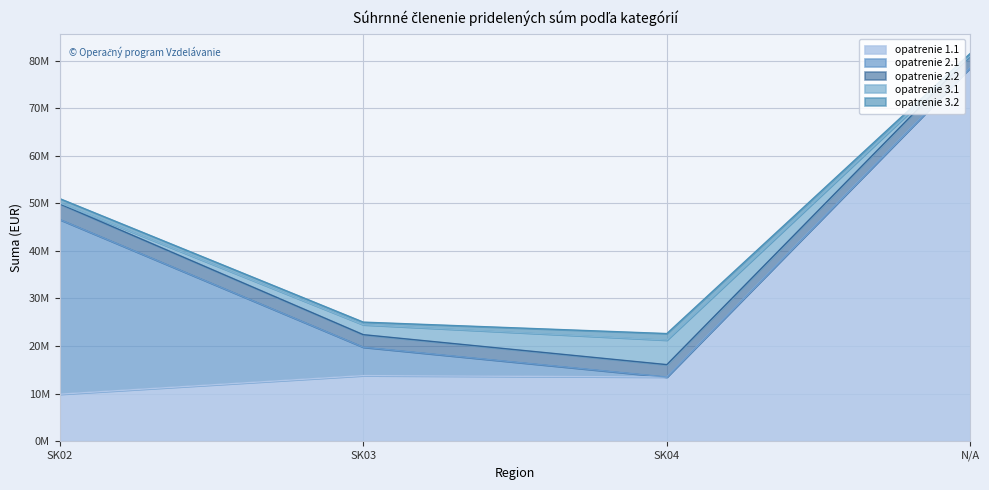

Rank the categories by opatrenie 2.1 value from highest to lowest.

SK02, SK03, SK04, N/A